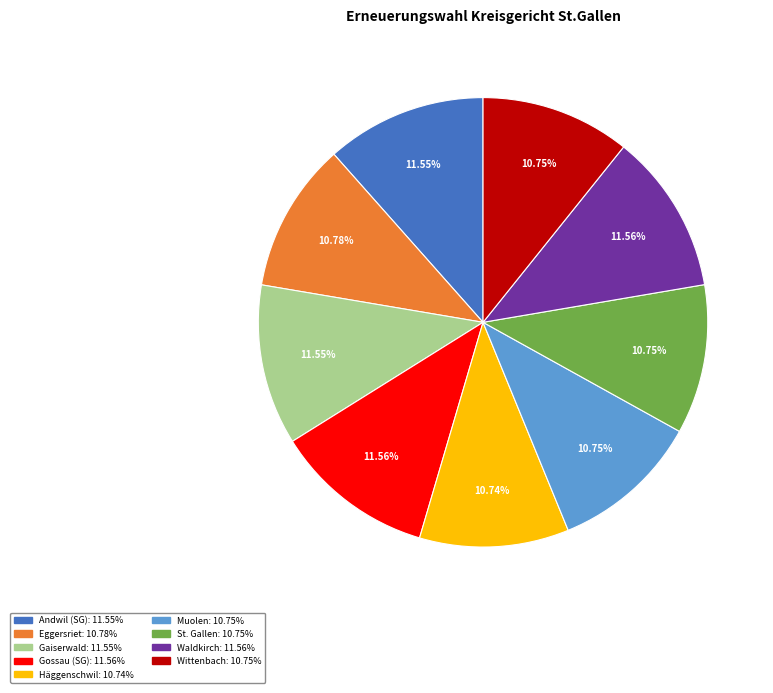

To the nearest percent, what percentage of the pie is Muolen?

11%